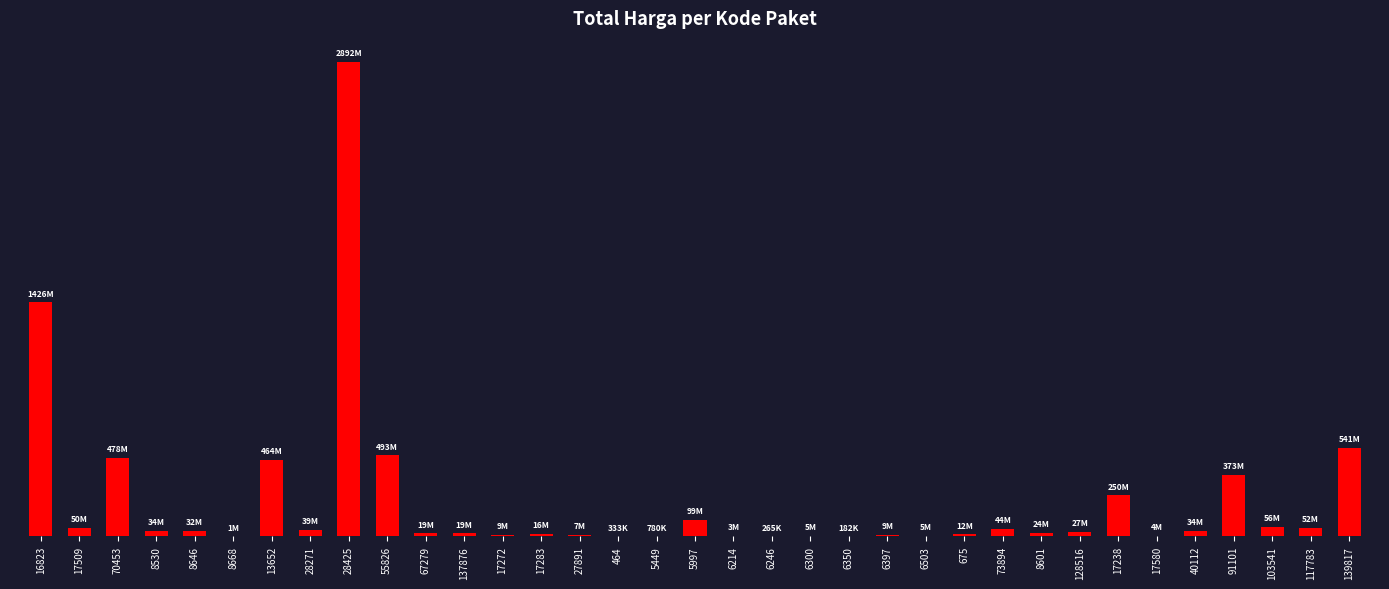

How many categories are shown in the chart?

35